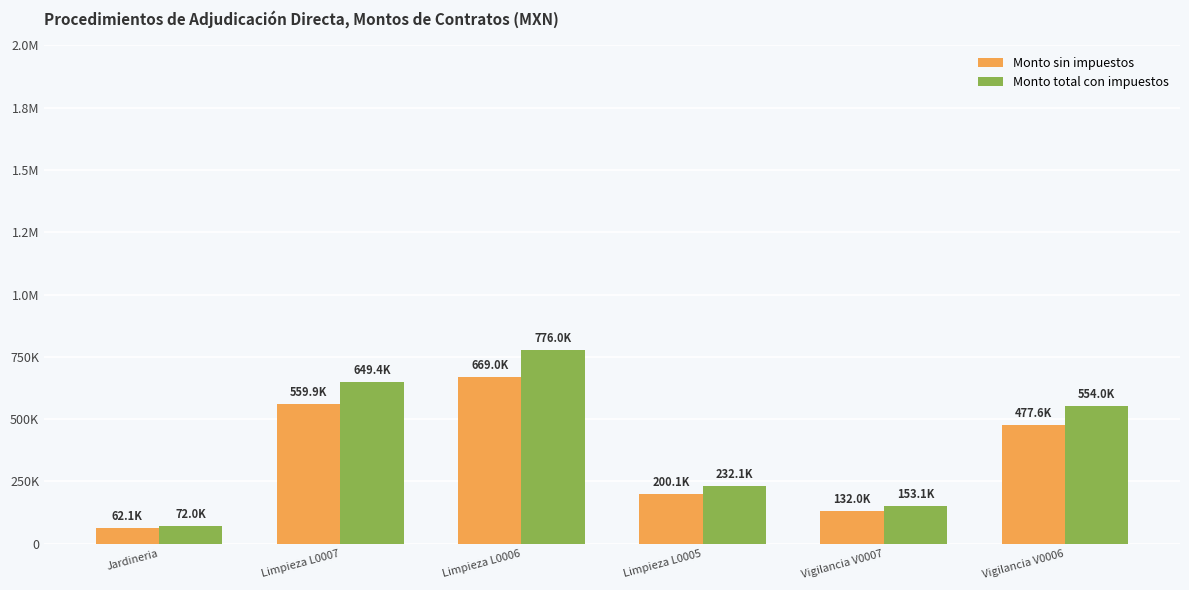

Which series changed the most between Jardineria and Limpieza L0006?

Monto total con impuestos